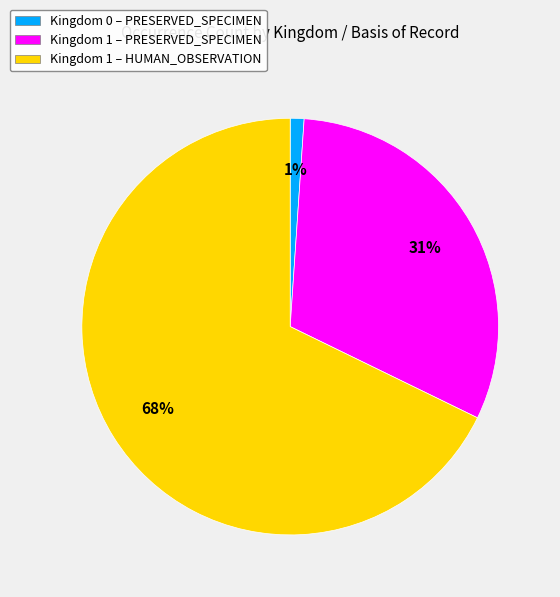

To the nearest percent, what is the average slice percentage?

33%